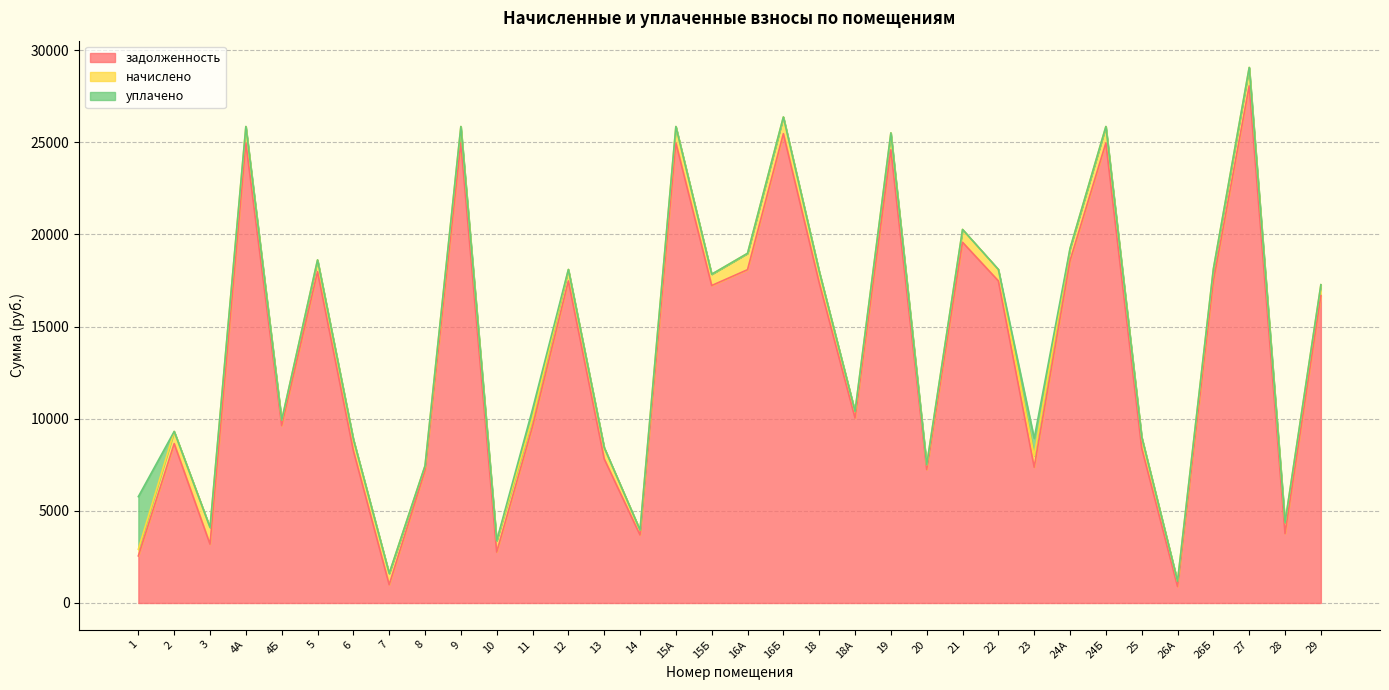

What are all the series names shown in the legend?

задолженность, начислено, уплачено